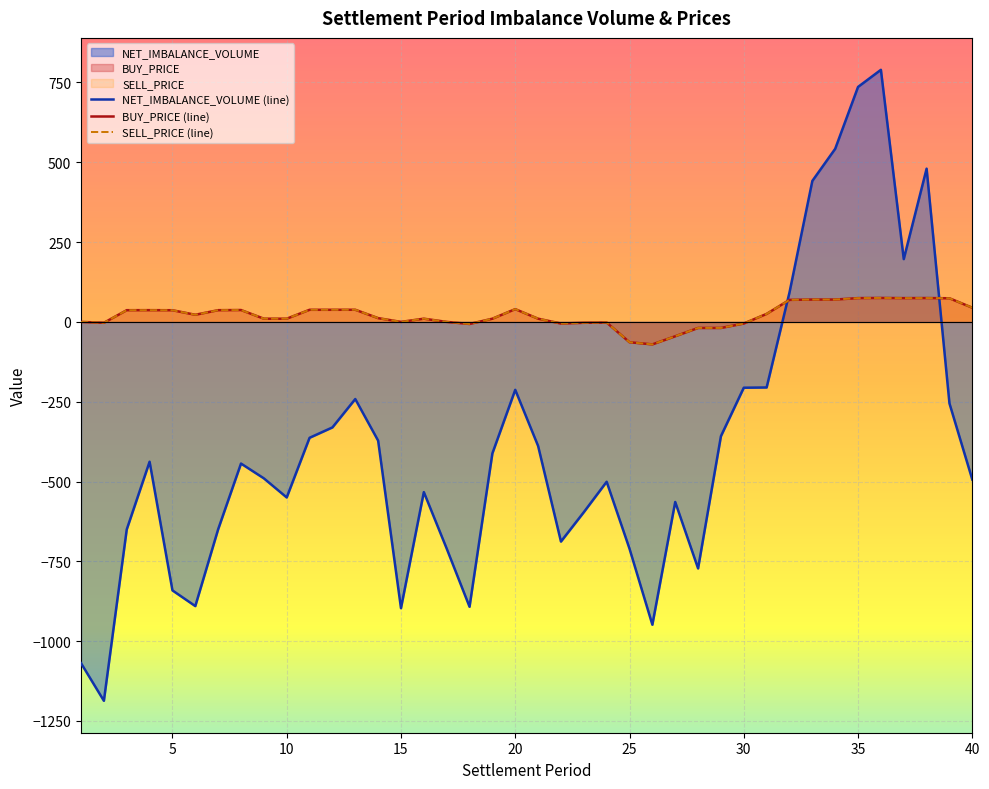

True or false: SELL_PRICE and BUY_PRICE intersect in this chart.

False